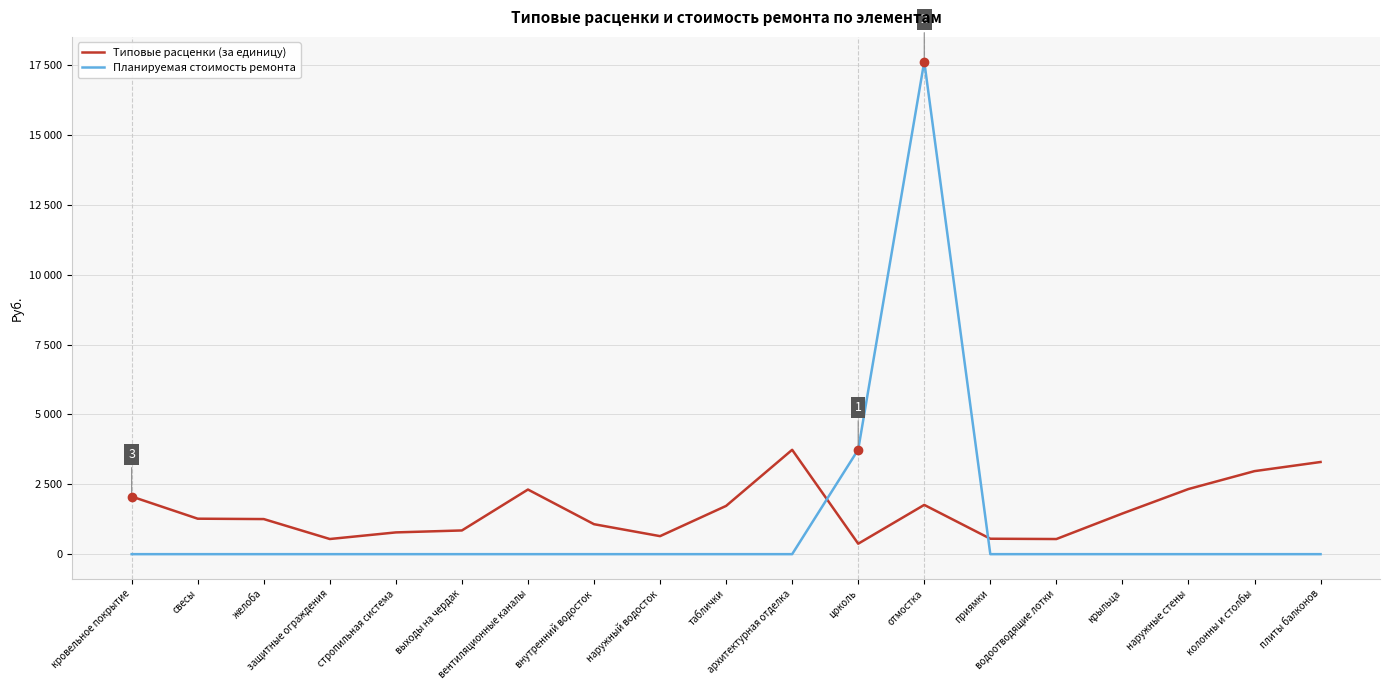

What are all the series names shown in the legend?

Типовые расценки (за единицу), Планируемая стоимость ремонта